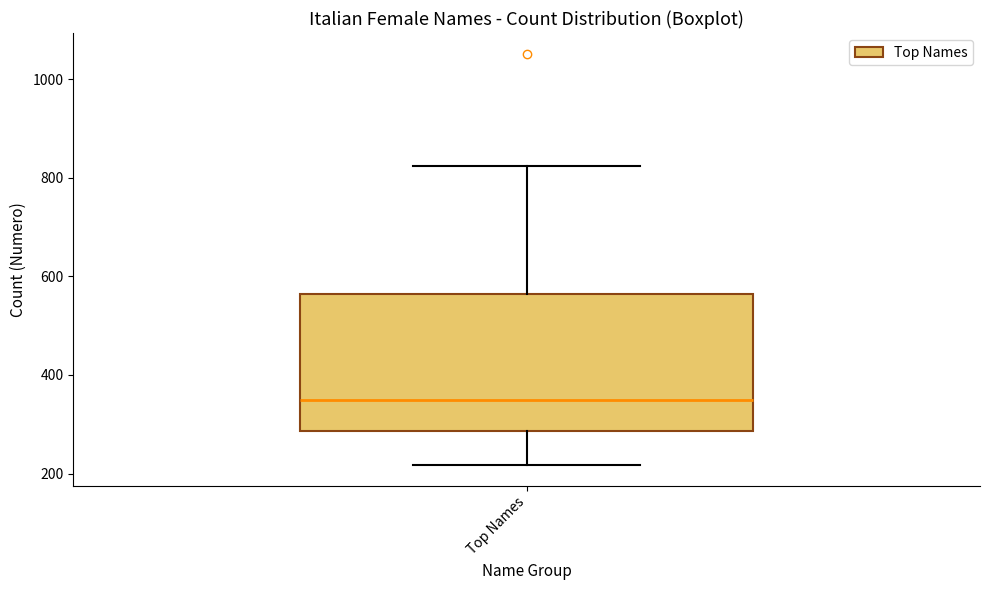

Read this box plot against the y-axis: the position of the median line, the range covered by the box, and the ends of both whiskers. The values are not printed on the chart, so give them approximately, as read against the axis.

median 340, box 280 to 560, whiskers 220 to 820